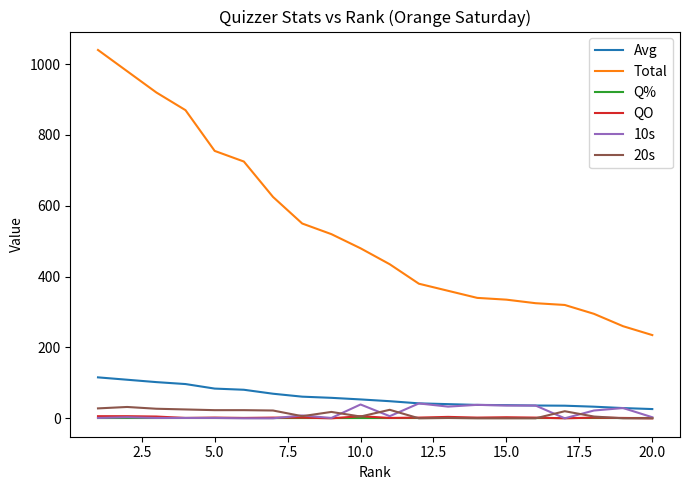

What is the highest value of the Avg series?

115.6